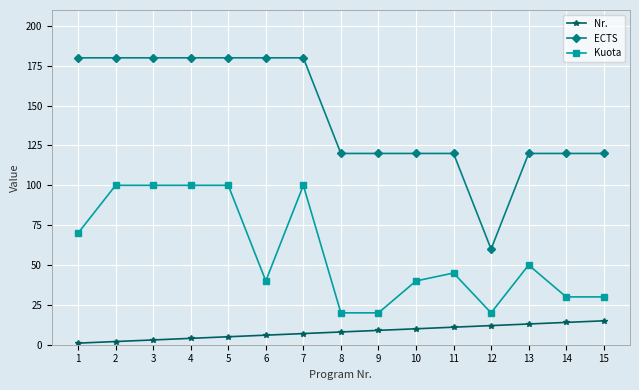

How many lines are shown in the chart?

3